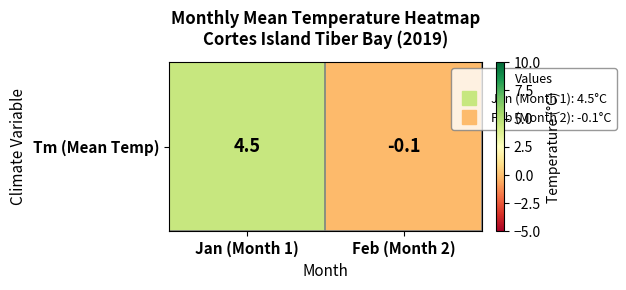

Is it true that the value at Feb (Month 2) is -0.0?

False